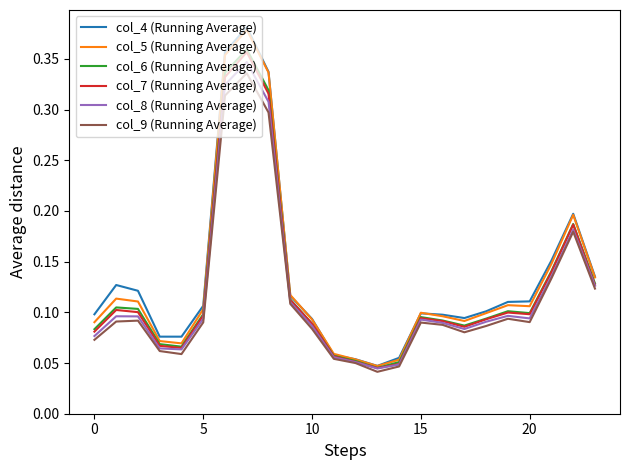

Does the chart display data point markers on the line(s)?

No